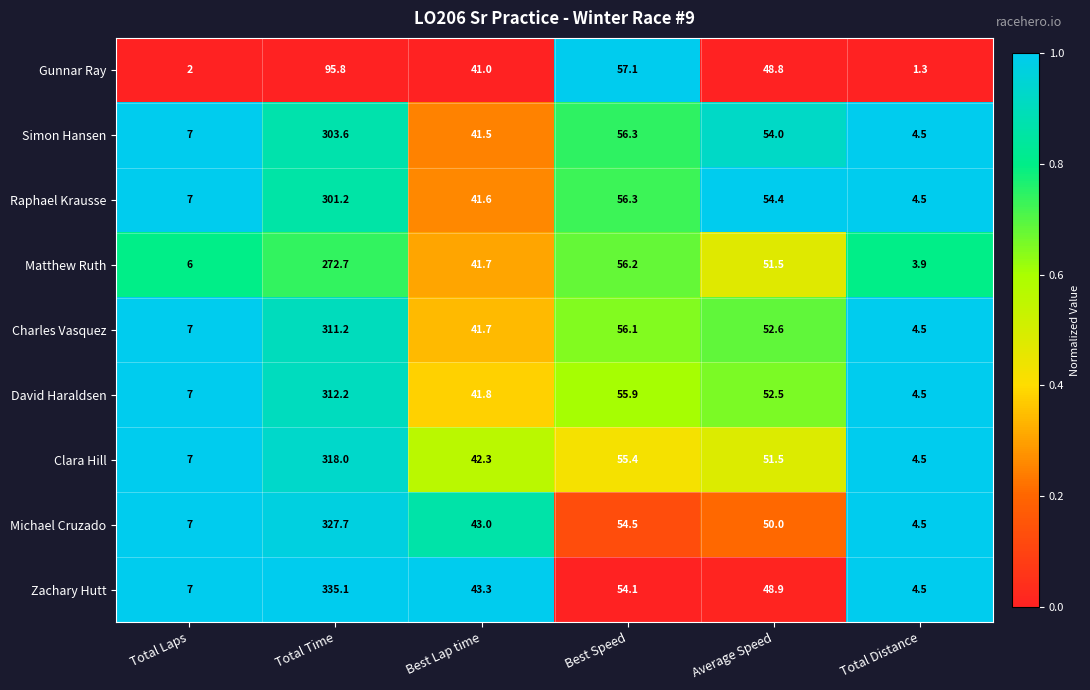

Rank the series by their maximum value, from lowest to highest.

Gunnar Ray, Matthew Ruth, Raphael Krausse, Simon Hansen, Charles Vasquez, David Haraldsen, Clara Hill, Michael Cruzado, Zachary Hutt